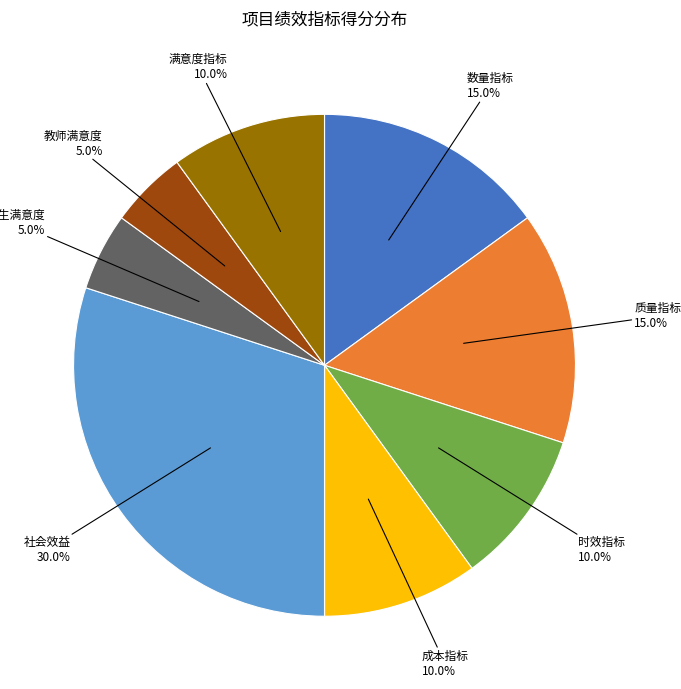

How many segments does this pie chart have?

8